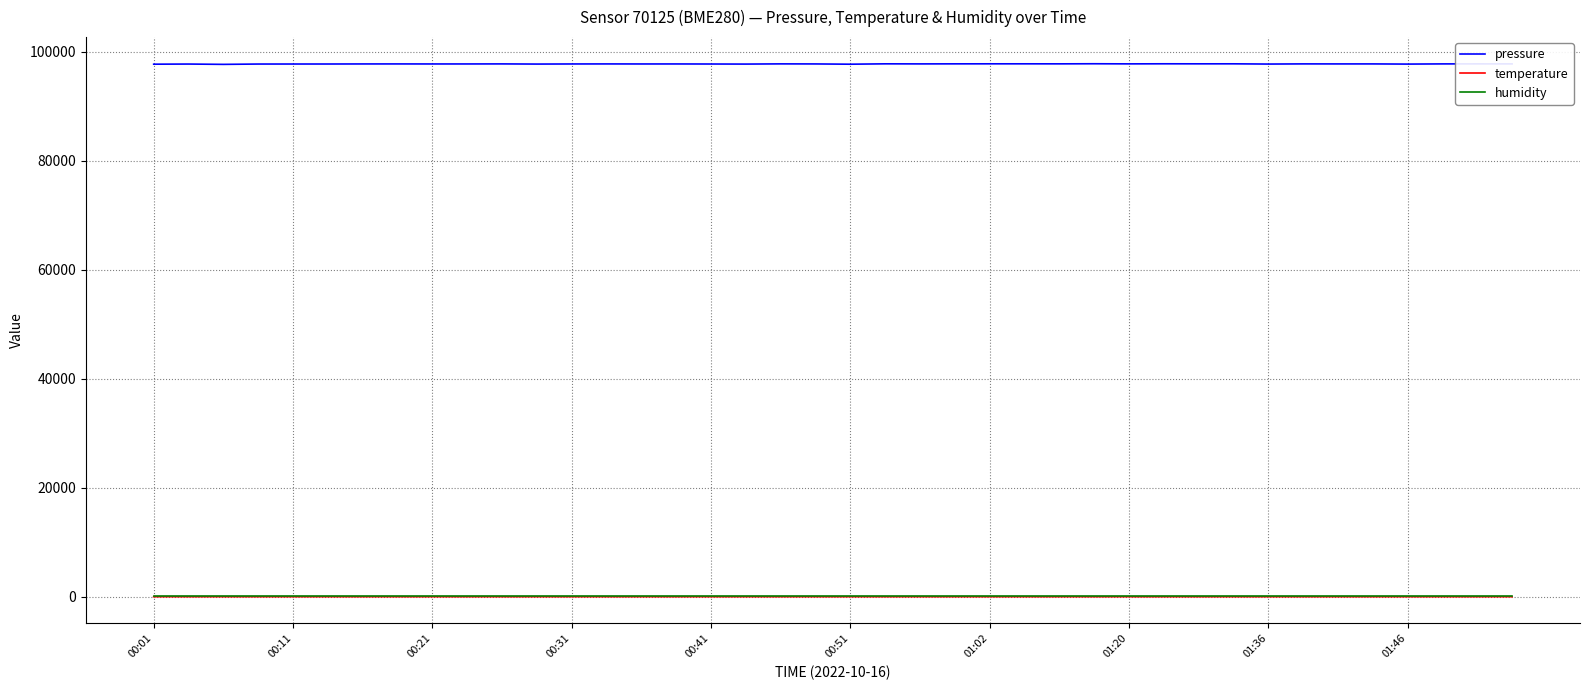

Count the number of data series in this chart.

3